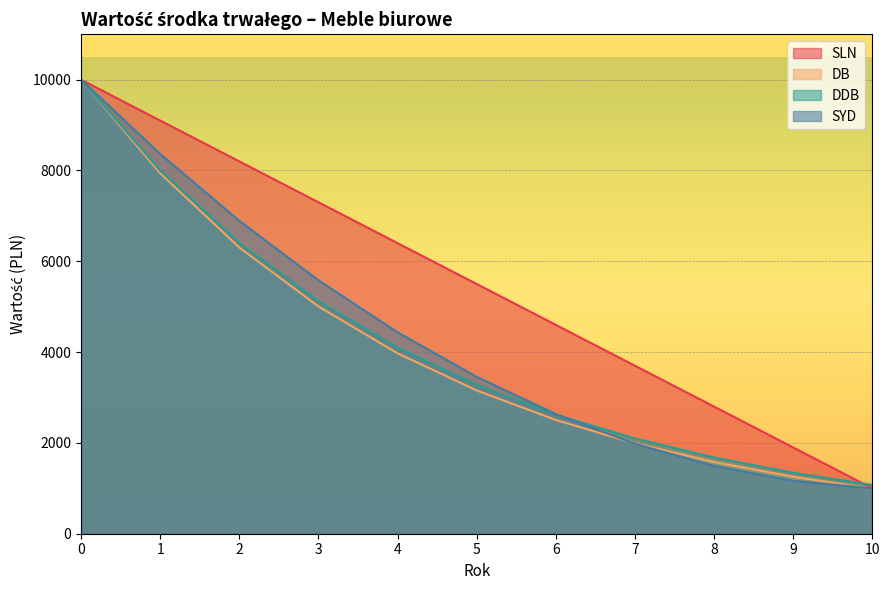

How many data points does each series have?

11